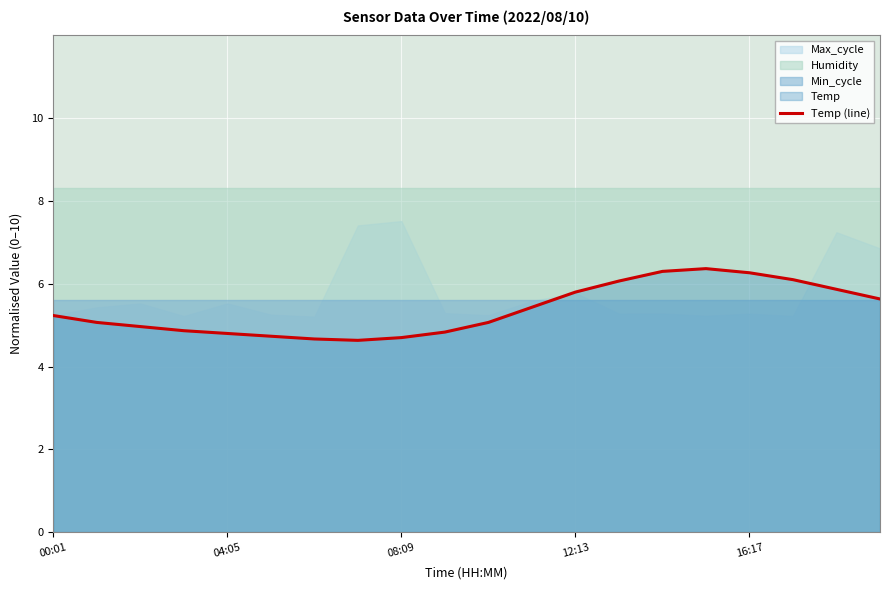

How many data points are less than 5?

8